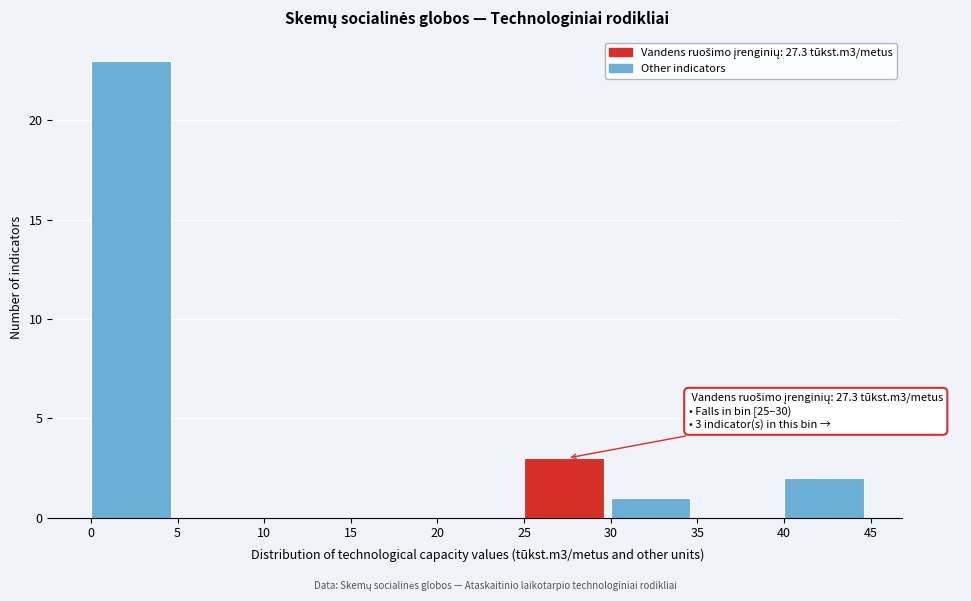

Which range on the x-axis has the tallest bar?

0 to 5